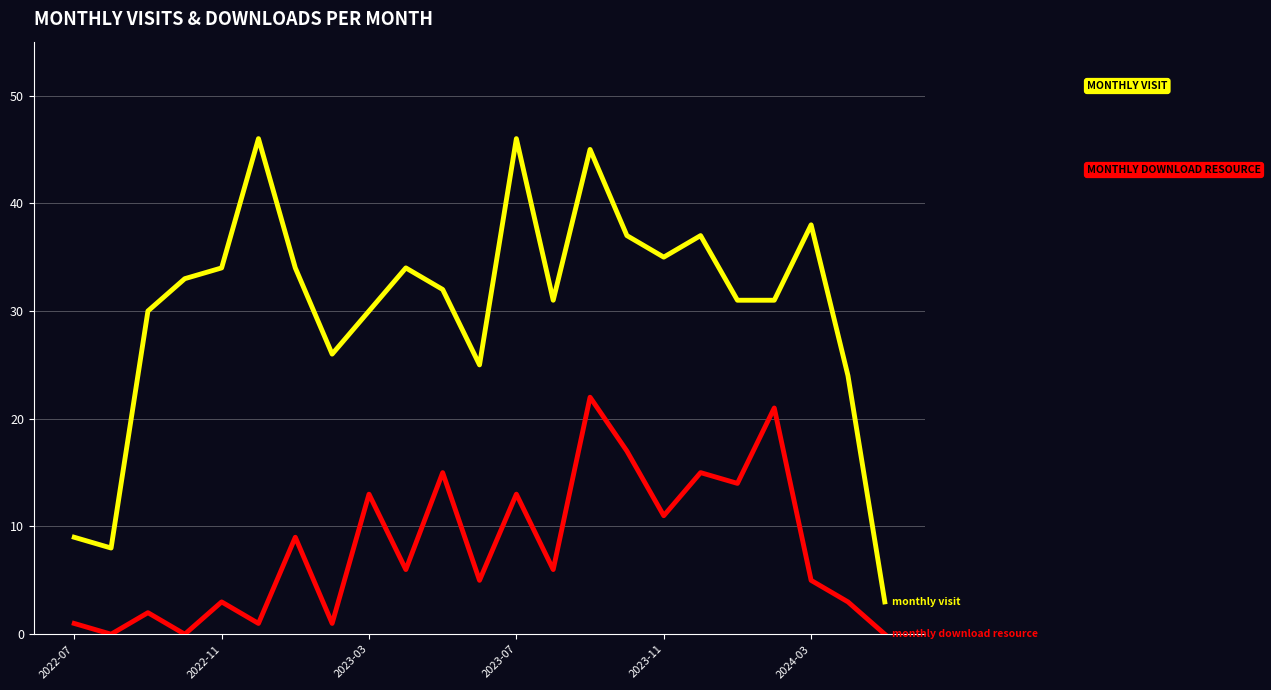

What is the maximum value shown in the chart?

46